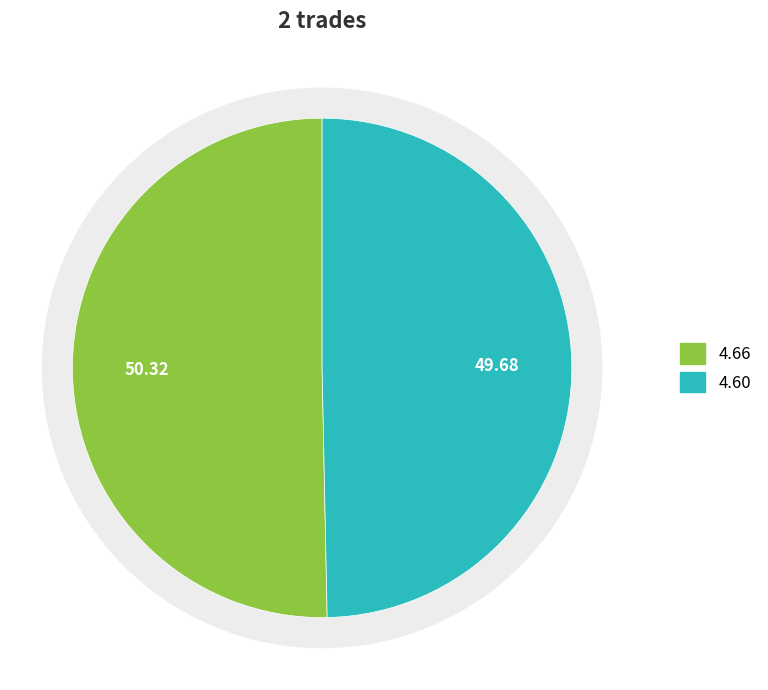

Does any single category account for the majority?

Yes